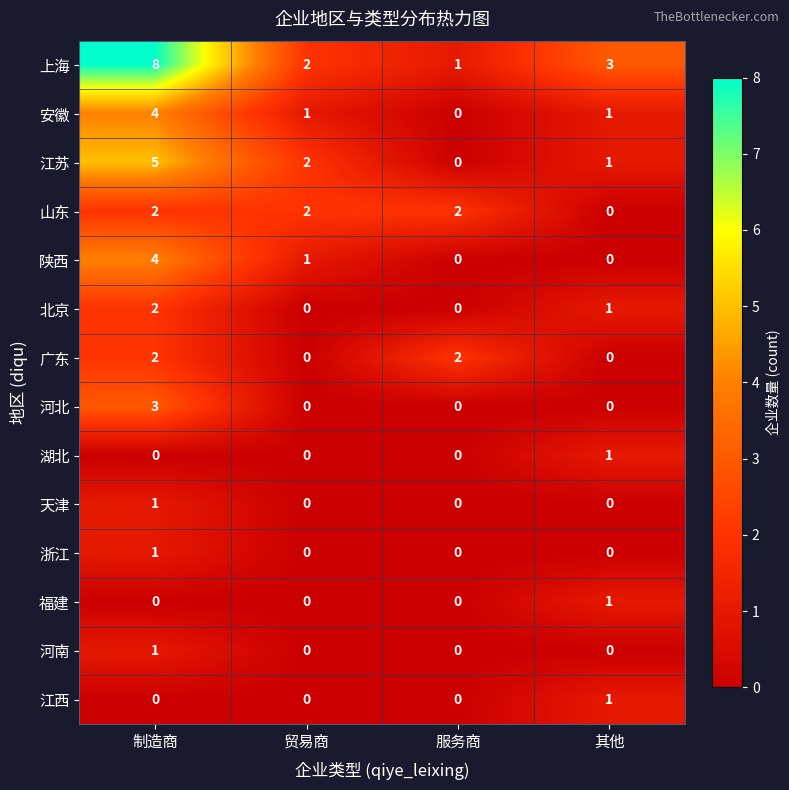

Where does the 安徽 series first go above 1?

制造商